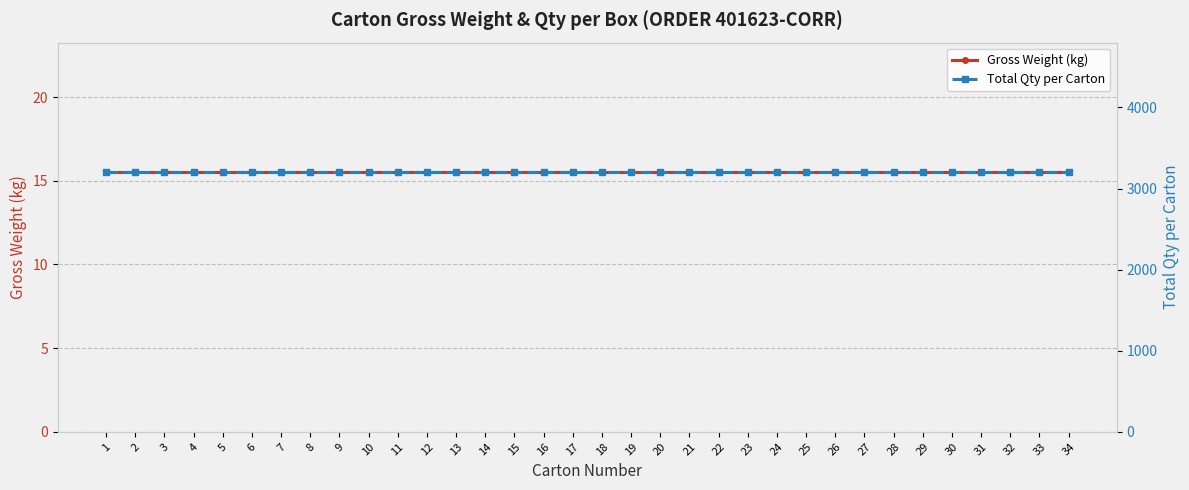

The Gross Weight (kg) series shows 15.5 at 26. True or false?

True